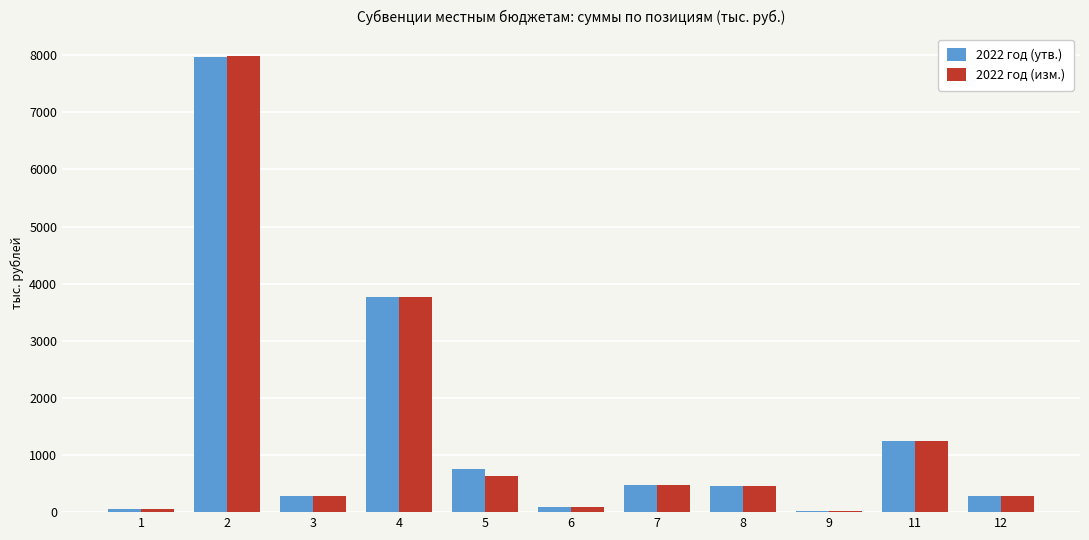

At which label does 2022 год (утв.) reach its peak?

2